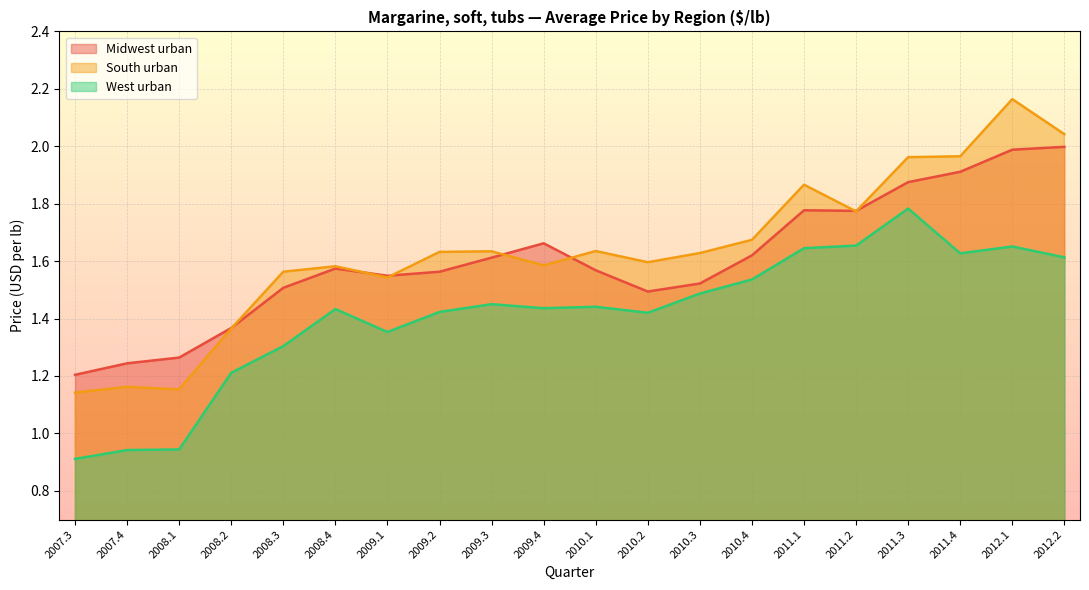

What is the sum of all West urban values?

28.3